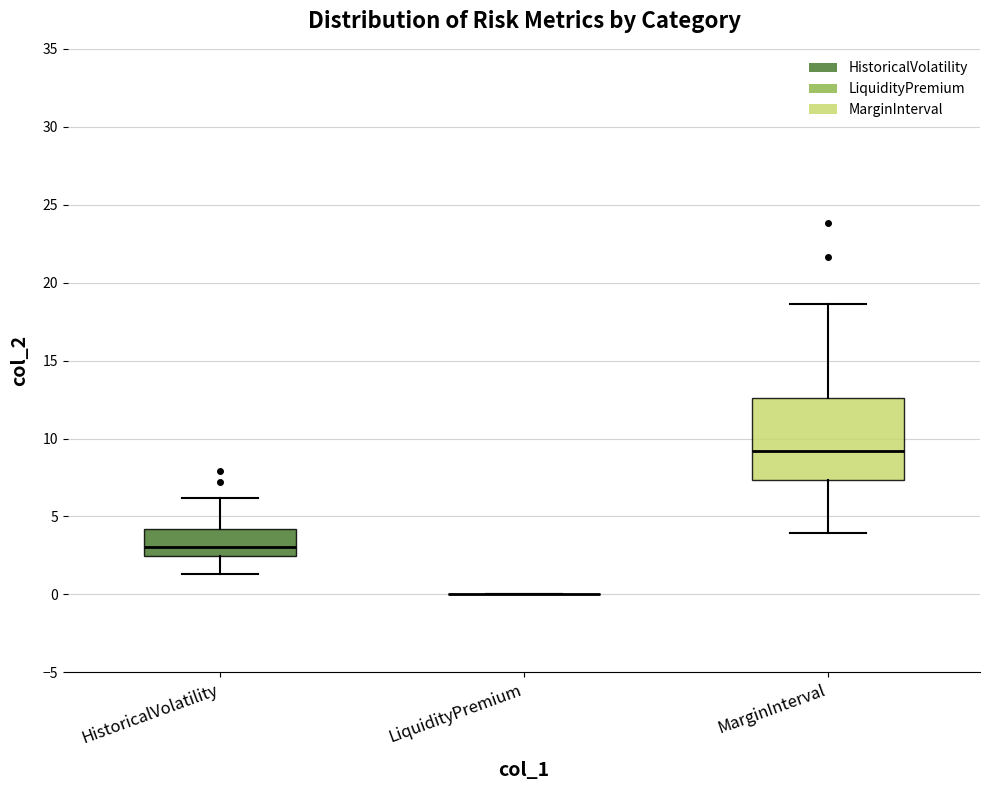

Where does the lower whisker of the box for MarginInterval end on the y-axis? The values are not printed on the chart, so give them approximately, as read against the axis.

4.0